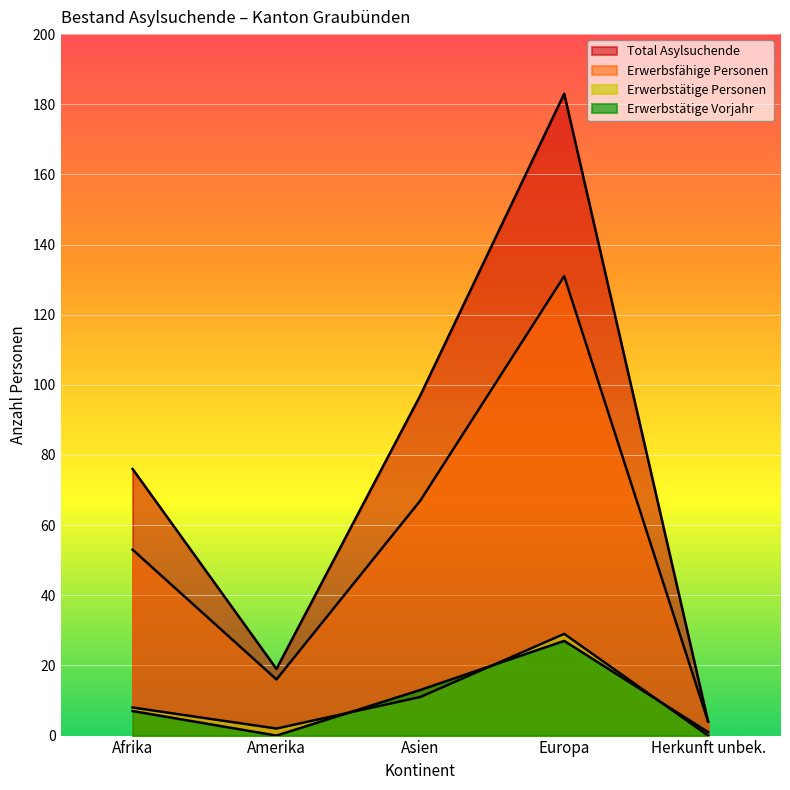

What is the label of the 4th point from the right?

Amerika